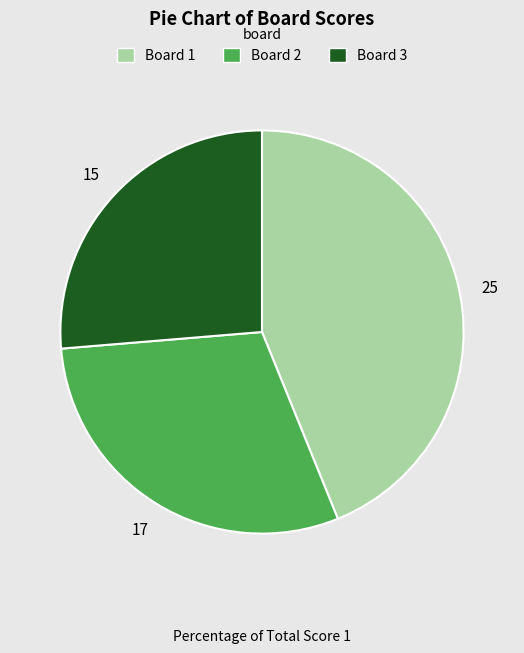

Is there any slice that represents more than half of the pie?

No